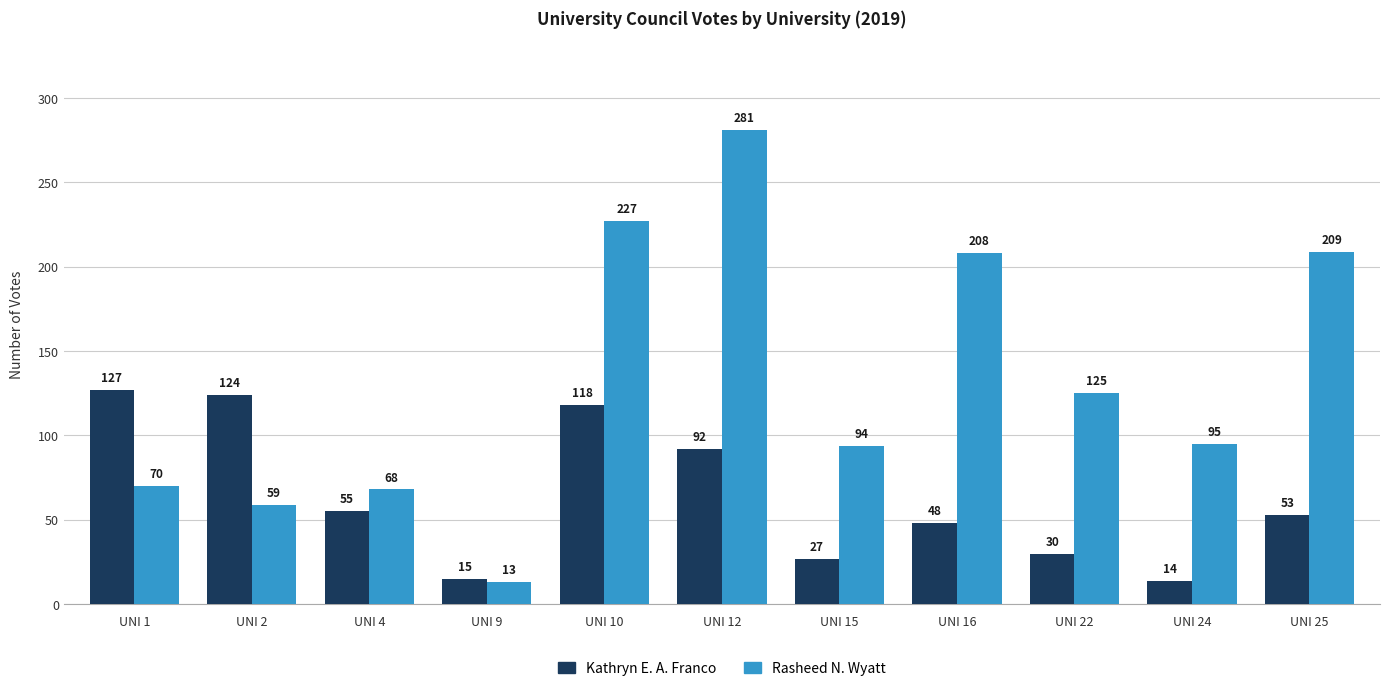

What is the sum of all Kathryn E. A. Franco values?

703